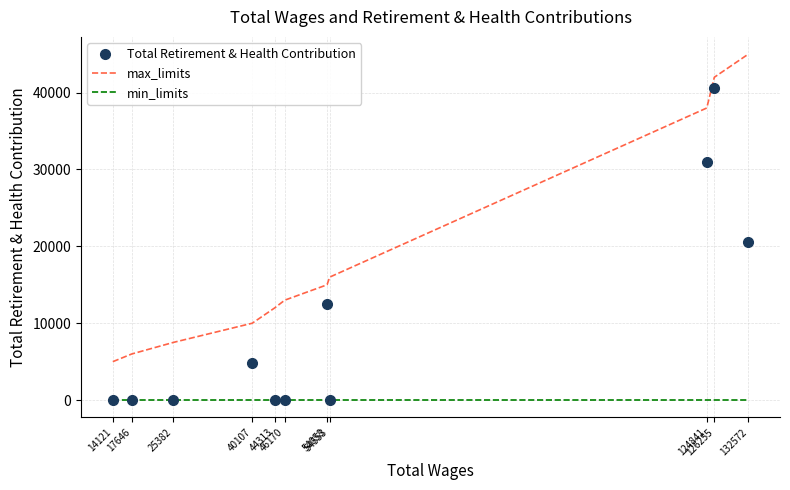

The value of max_limits at 54553 is 20826. True or false?

False